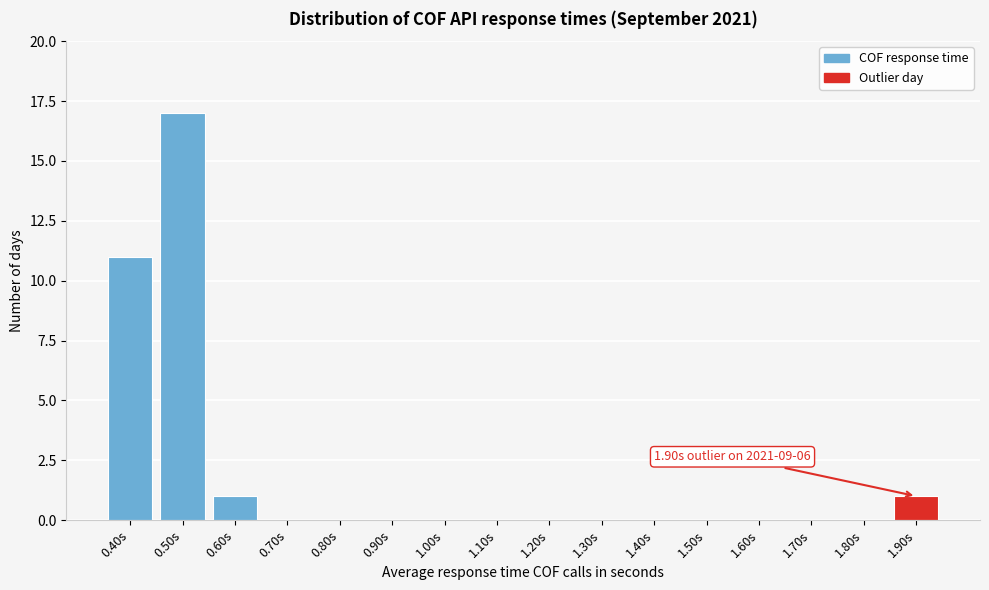

Reading right to left, what are all the values shown in this chart?

1.90s=1	1.80s=0	1.70s=0	1.60s=0	1.50s=0	1.40s=0	1.30s=0	1.20s=0	1.10s=0	1.00s=0	0.90s=0	0.80s=0	0.70s=0	0.60s=1	0.50s=17	0.40s=11